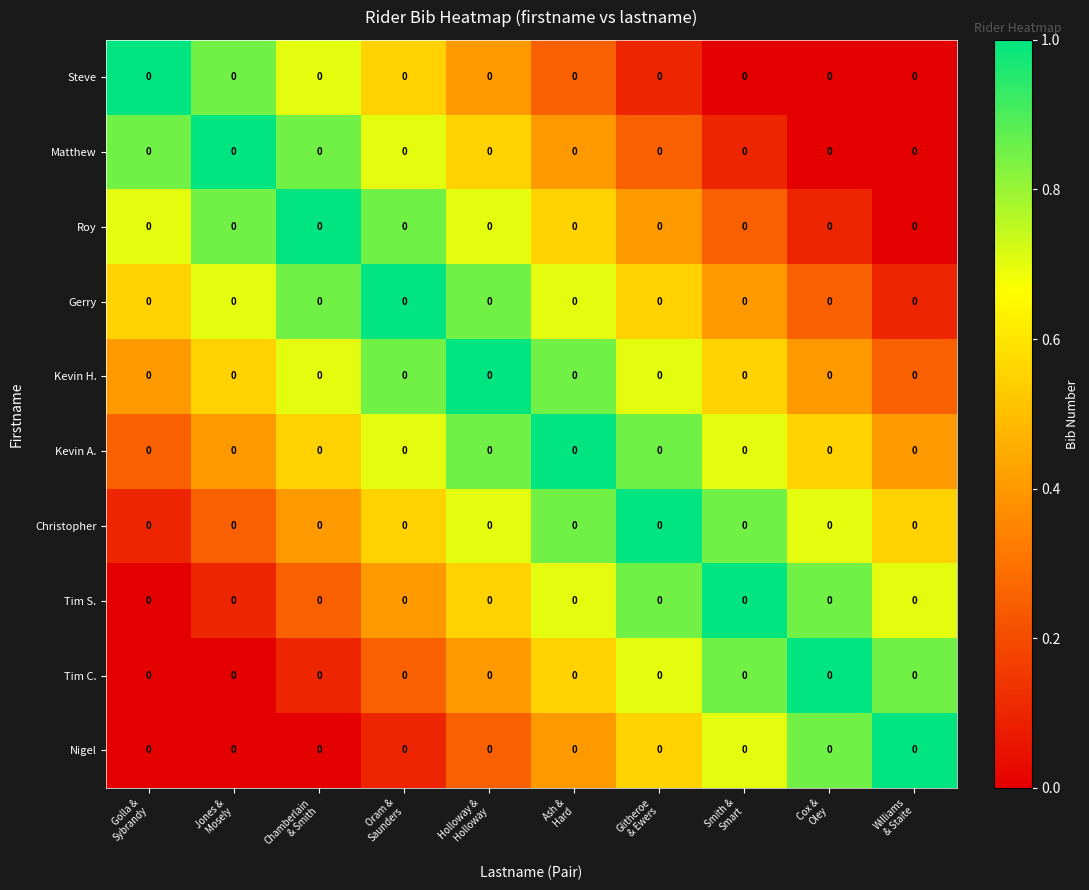

Between Holloway & Holloway and Williams & Staite, which series saw the biggest shift?

Kevin H.